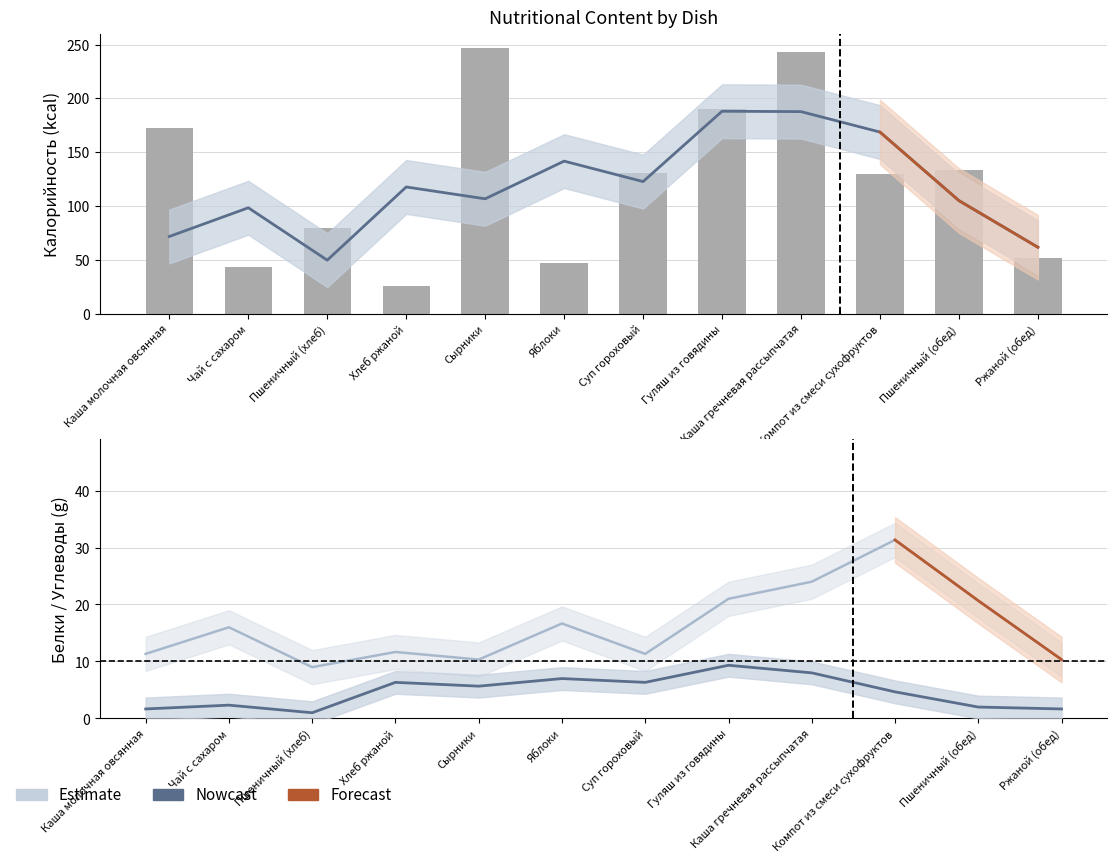

What is the sum of all Углеводы values?

204